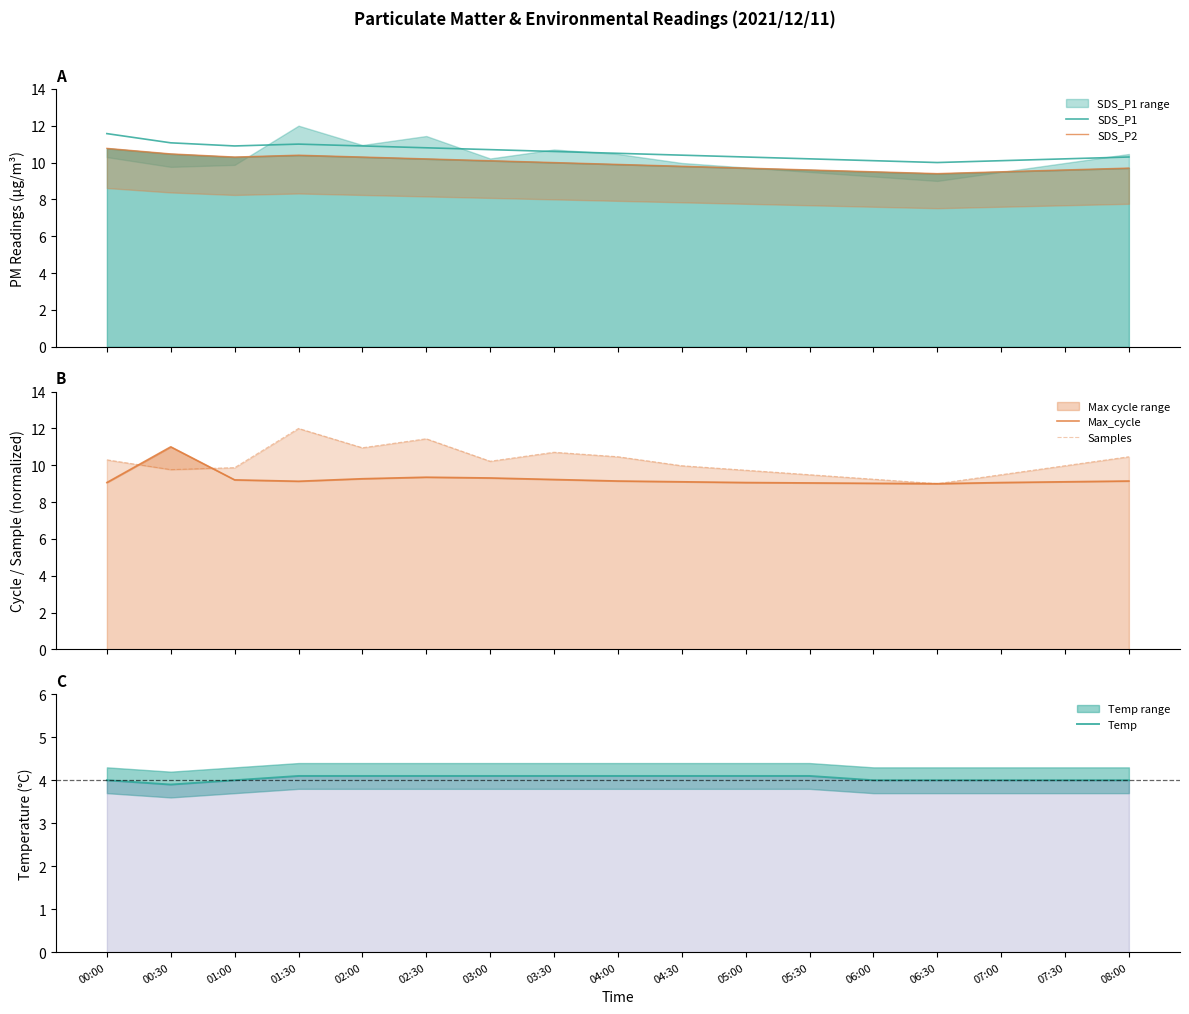

What is the difference between the maximum and second lowest values in the Temp series?

0.1